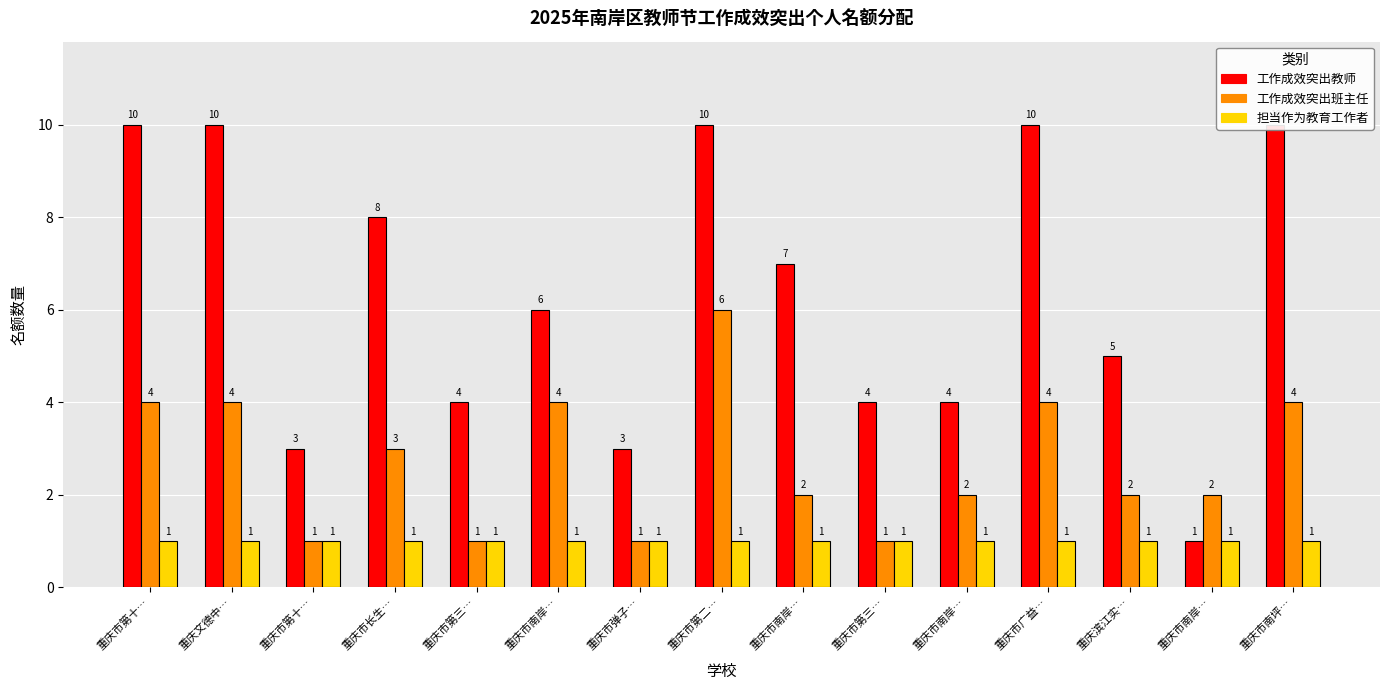

What is the label of the 13th bar from the left?

重庆滨江实…